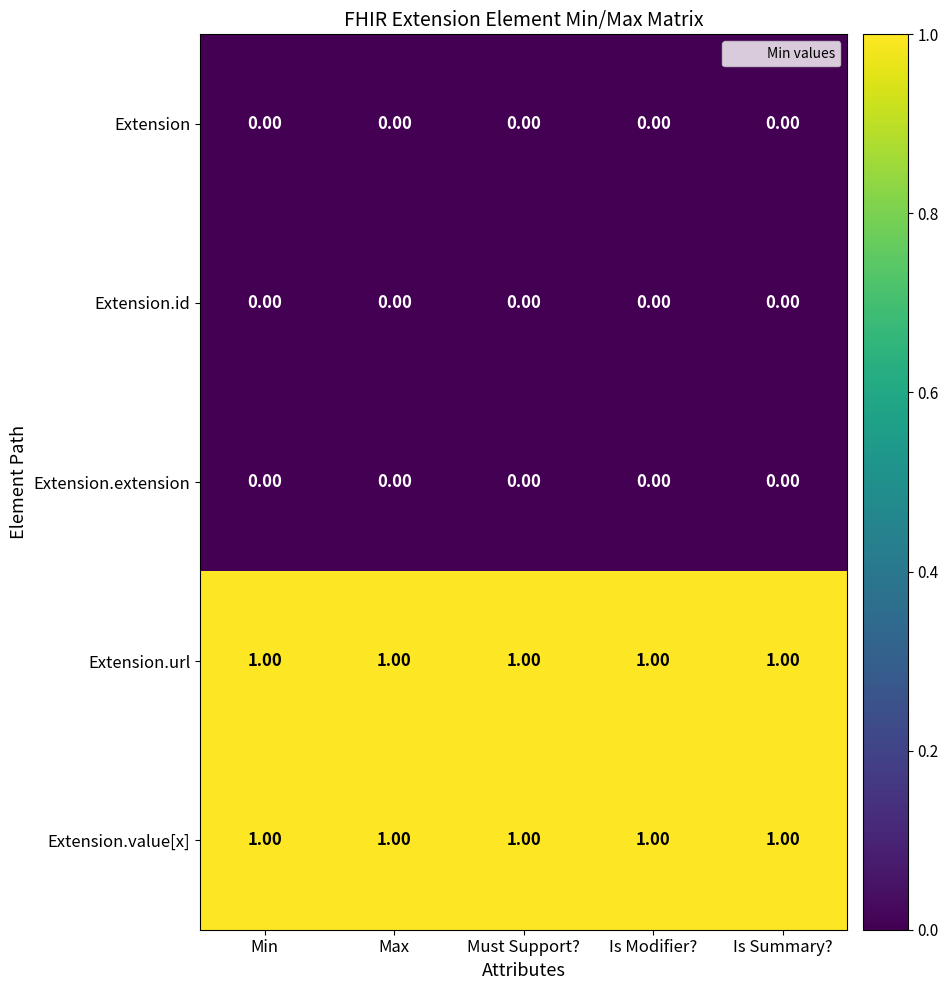

Is the value of Extension.value[x] at Is Modifier? greater than the value of Extension.extension at Must Support??

Yes